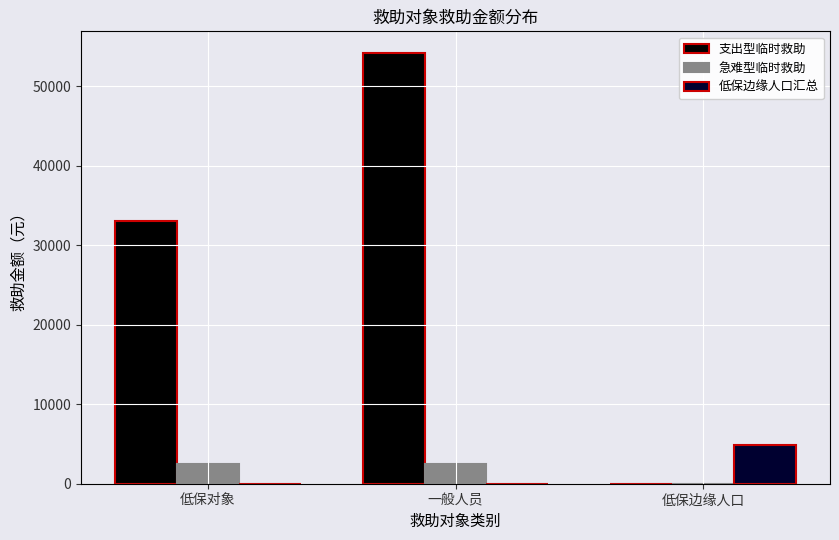

Which series changed the most between 一般人员 and 低保边缘人口?

支出型临时救助